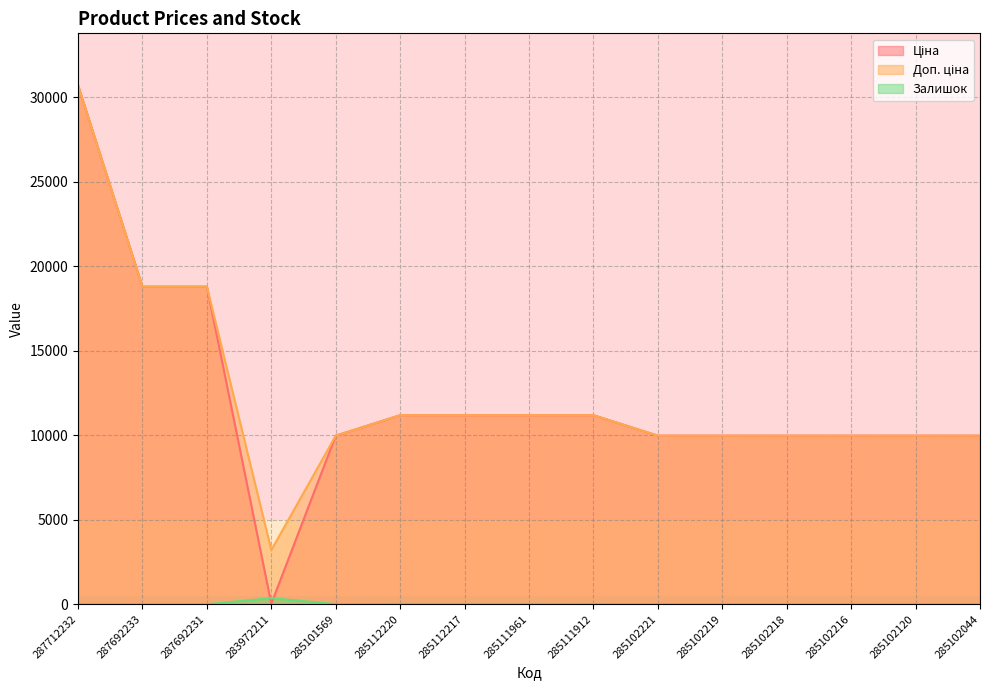

At which category is the sum across all series the highest?

287712232